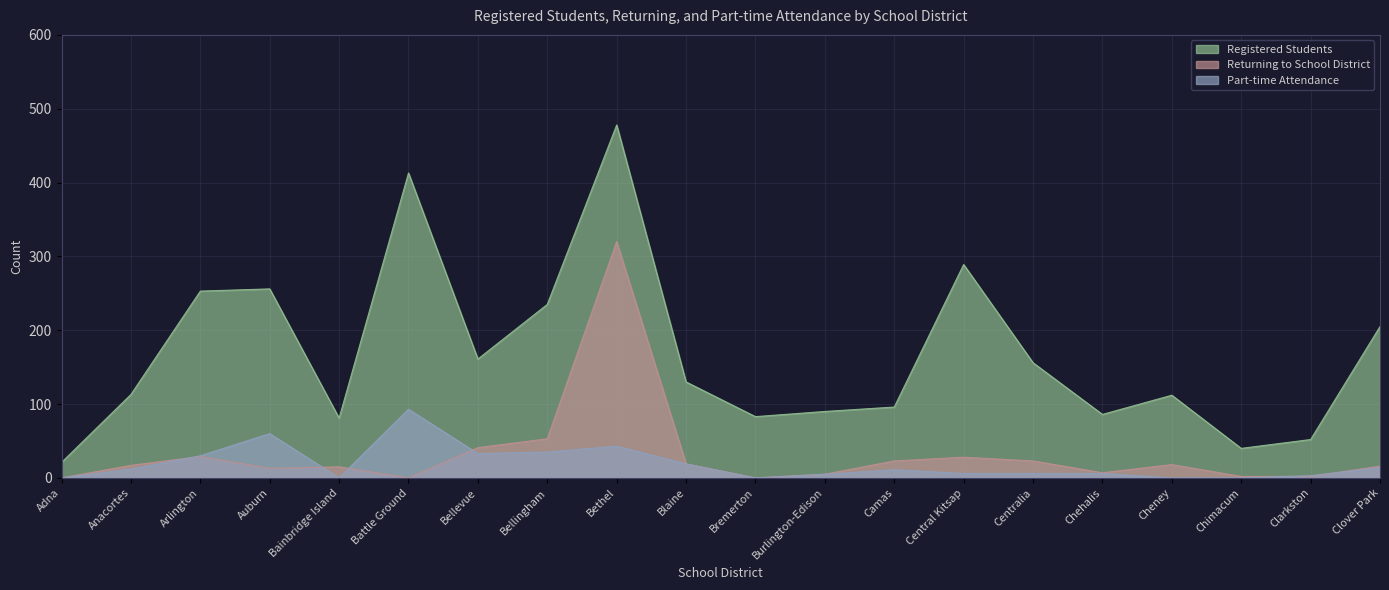

What is the sum of all Returning to School District values?

631